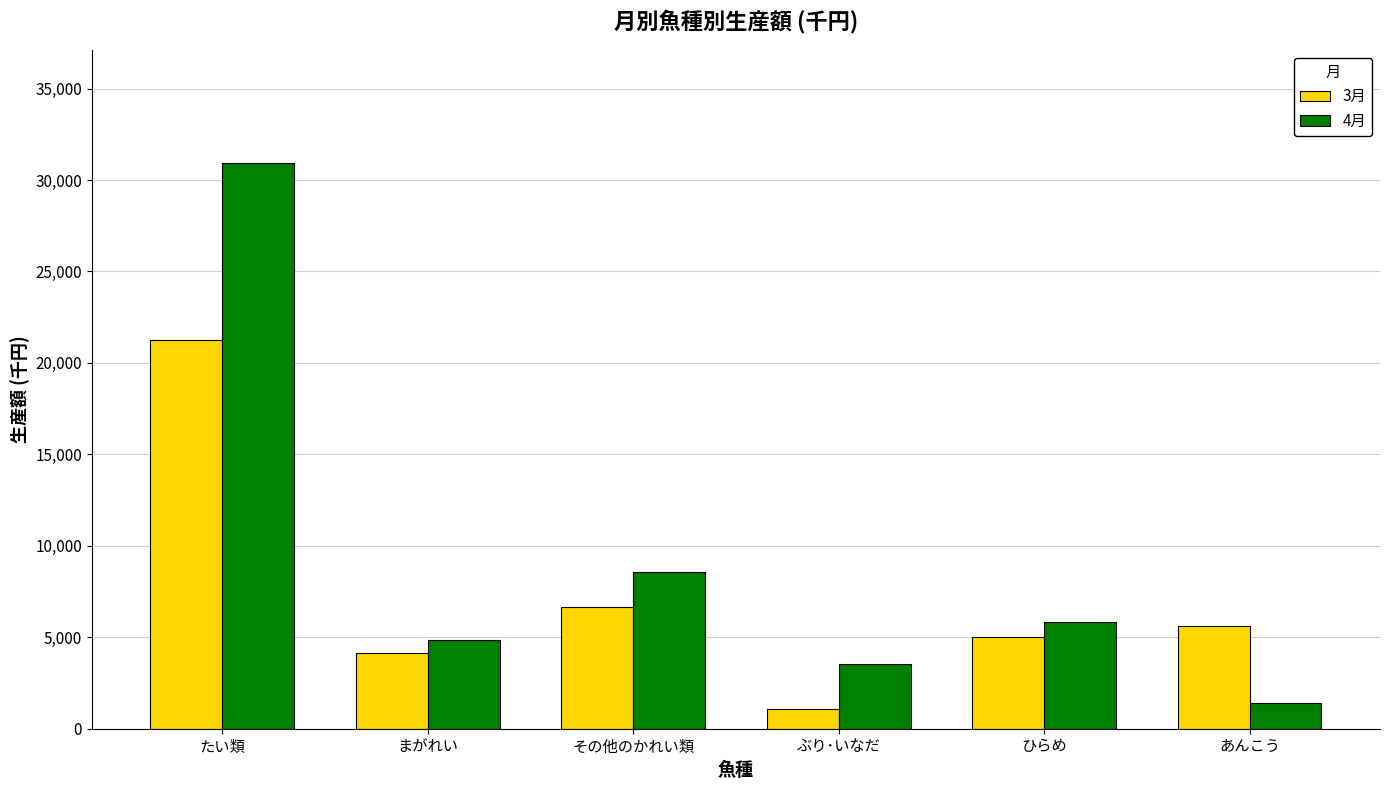

Rank the categories by 4月 value from lowest to highest.

あんこう, ぶり･いなだ, まがれい, ひらめ, その他のかれい類, たい類